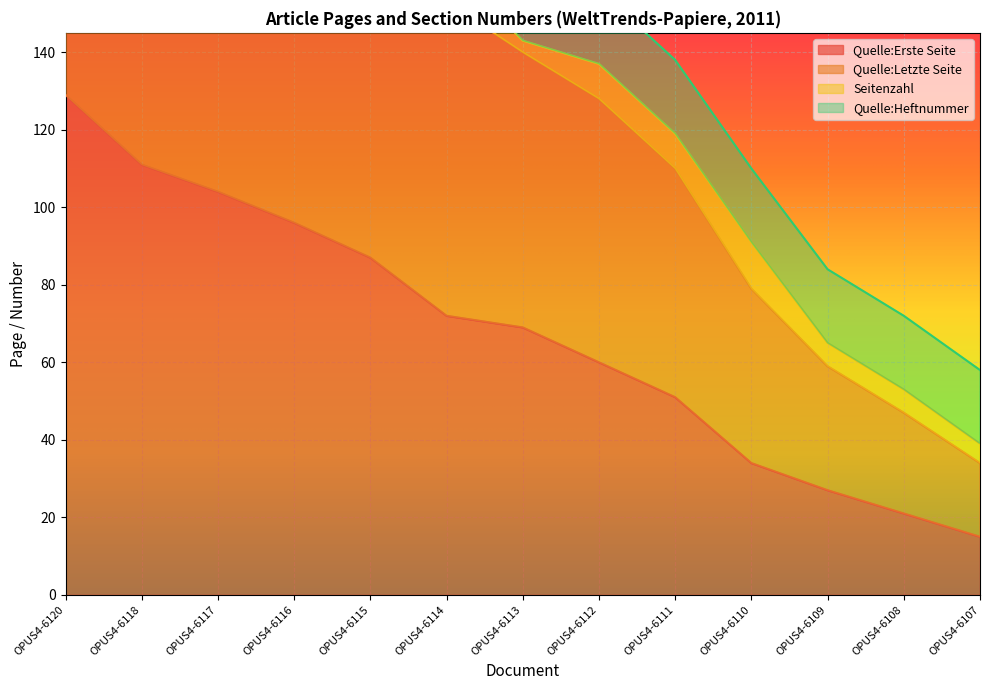

What is the difference between the maximum and minimum values in the Quelle:Erste Seite series?

114